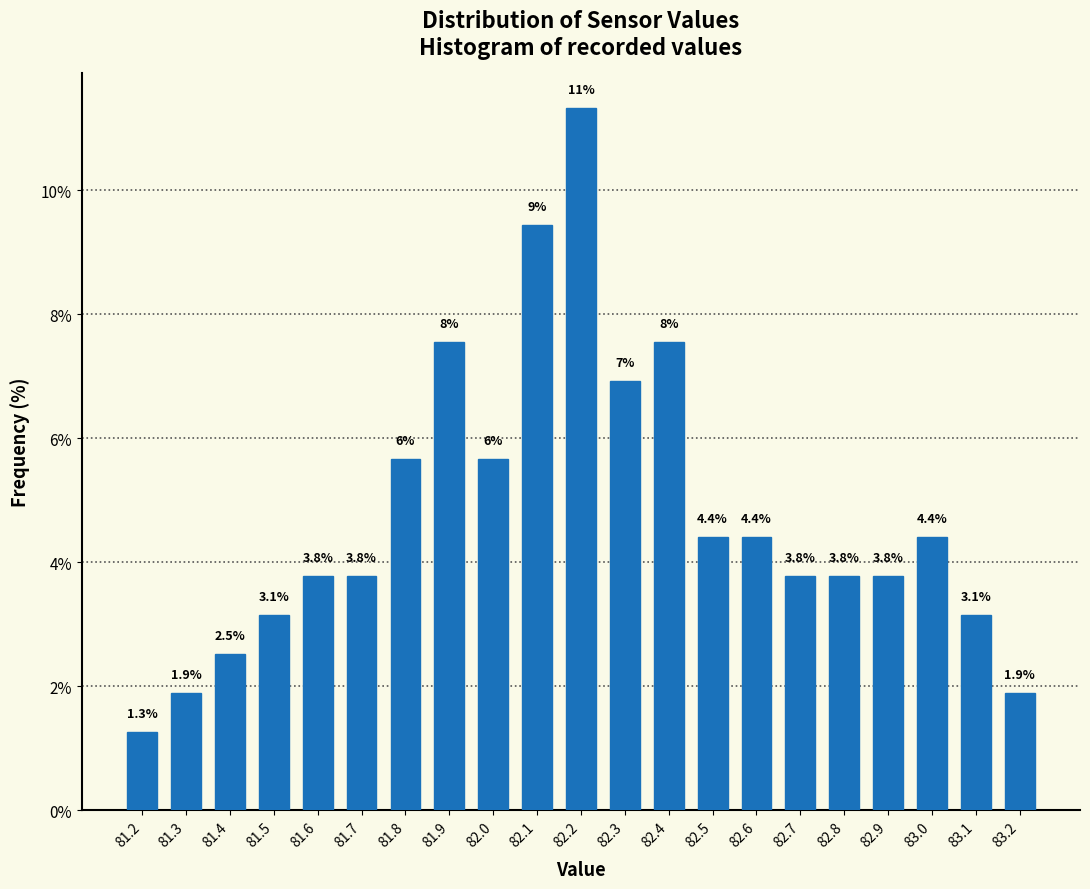

True or false: the data shows 6.9 at 82.3.

True